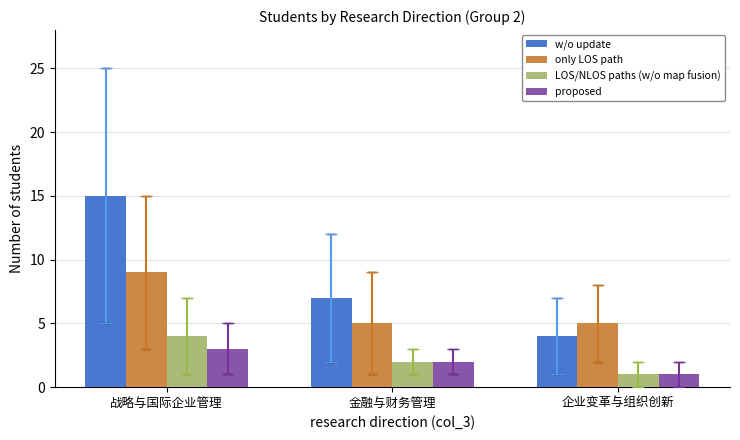

How many bars are there in total?

12